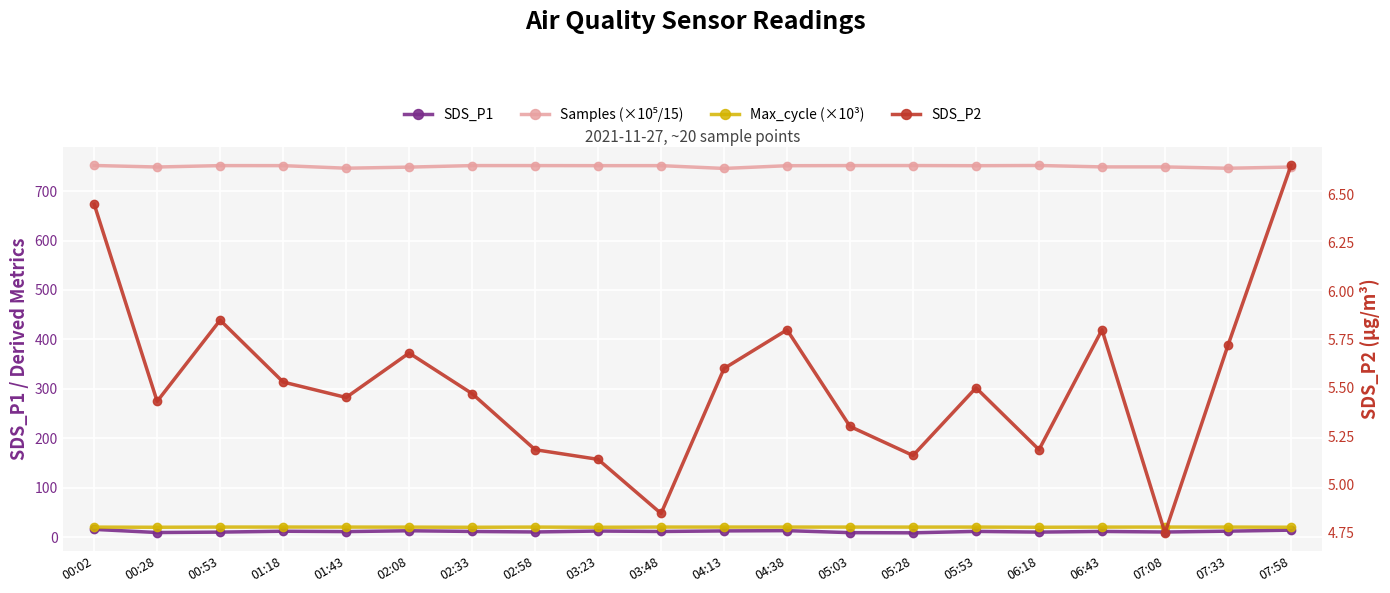

True or false: Max_cycle (×10³) and Samples (×10⁵/15) intersect in this chart.

False